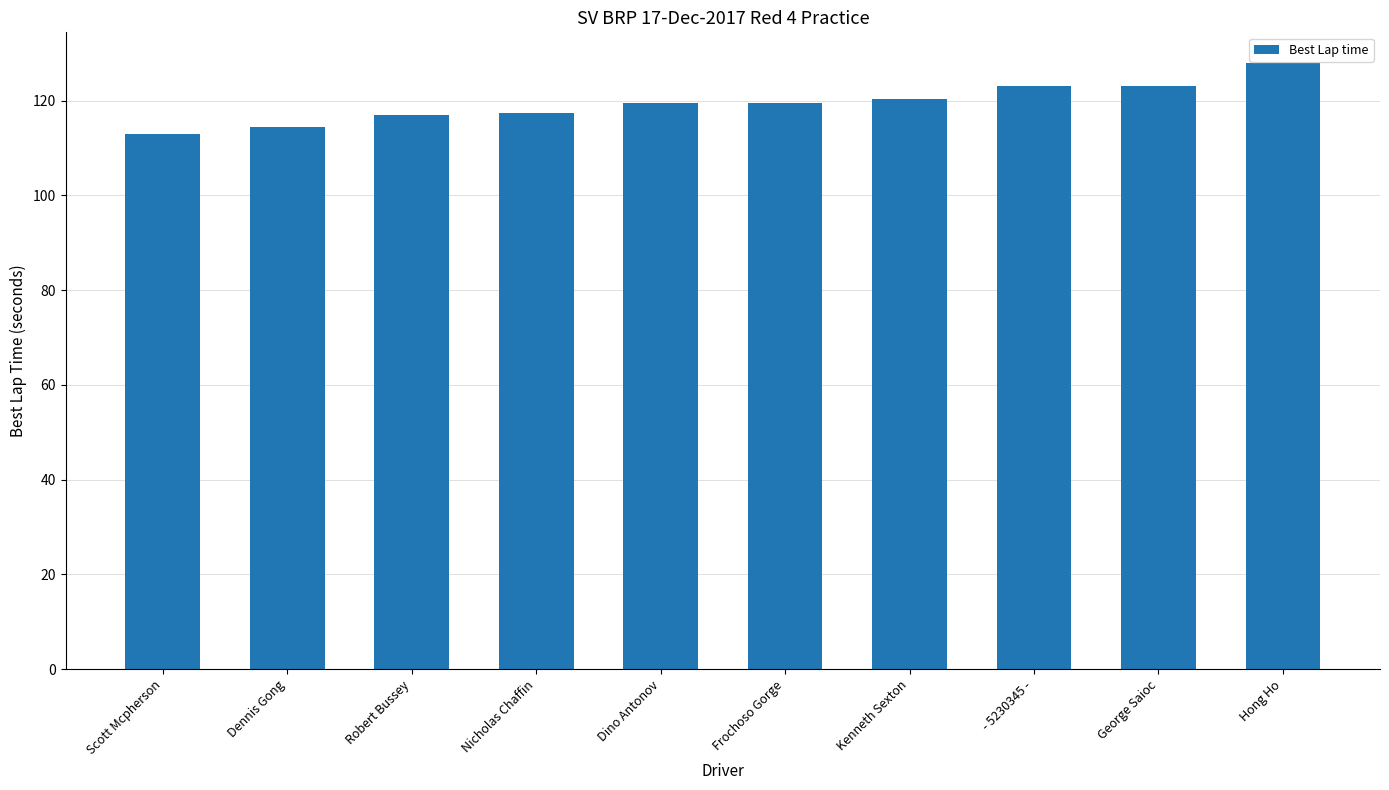

What is the approximate value at Frochoso Gorge?

119.6